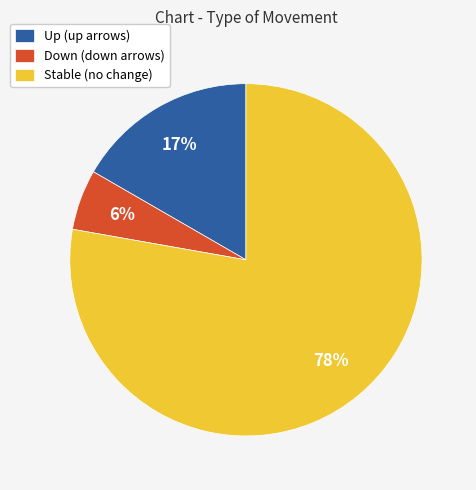

True or false: Up (up arrows) accounts for 5% of the total.

False